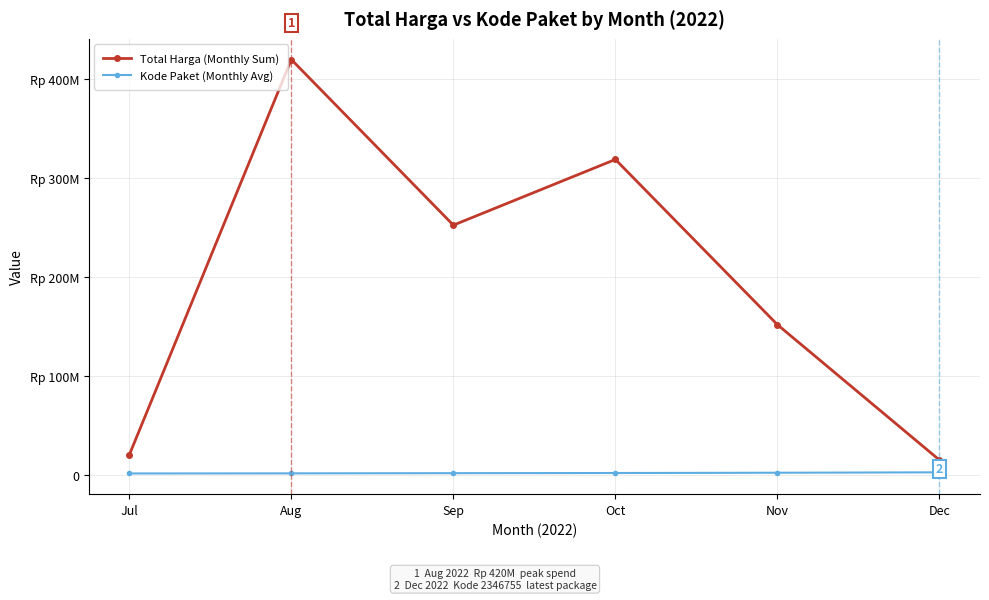

Rank the series by their average value, from lowest to highest.

Kode Paket (Monthly Avg), Total Harga (Monthly Sum)